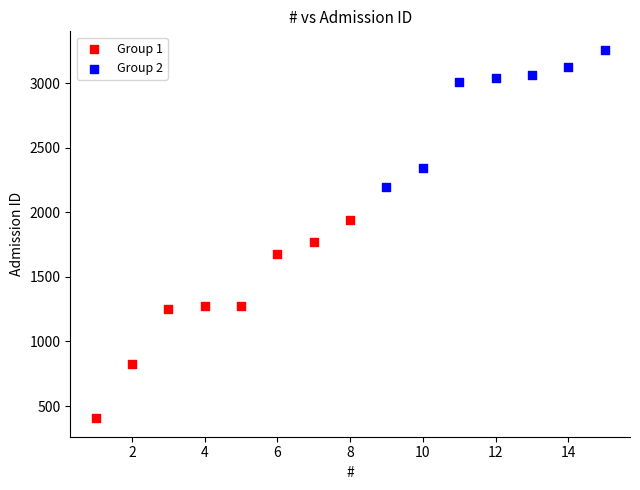

Which series reaches the minimum Y coordinate?

Group 1